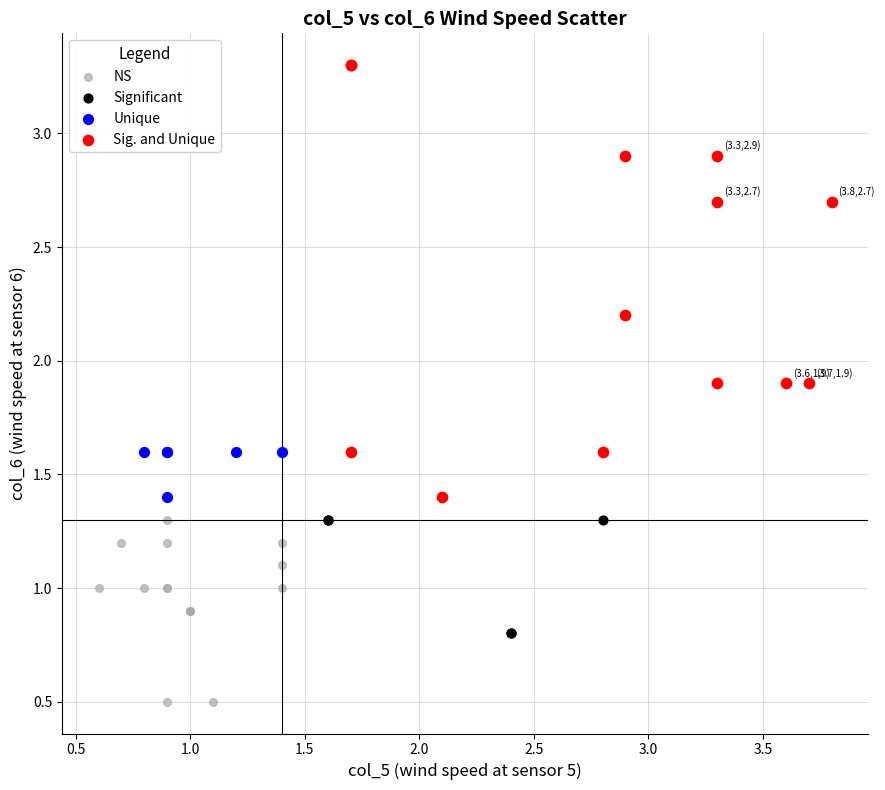

Which series has the widest spread of Y values?

Sig. and Unique